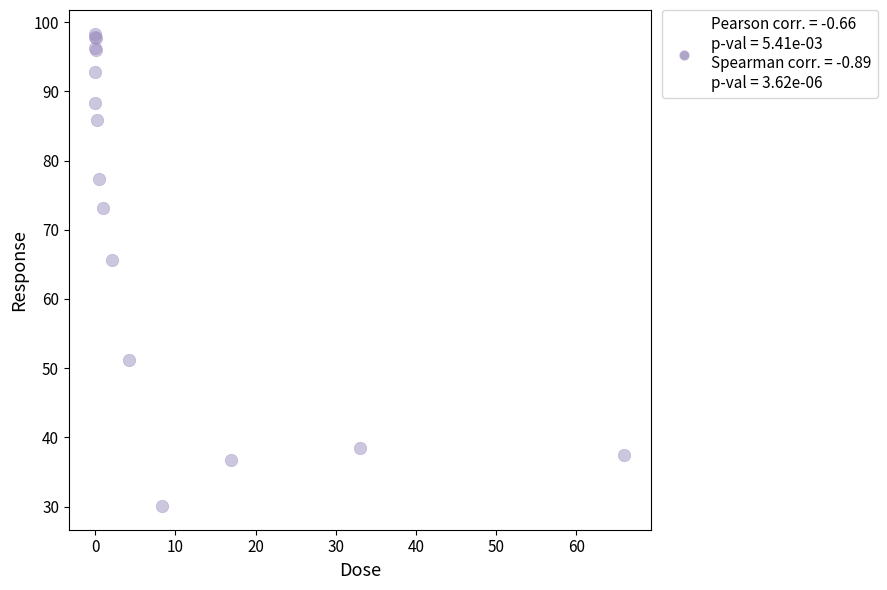

What Y value in the scatter plot is closest to 64?

65.6